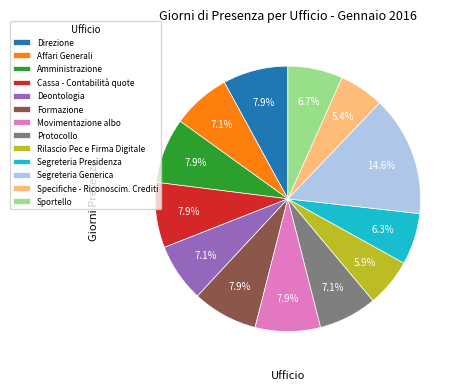

Between Formazione and Protocollo, which is larger?

Formazione